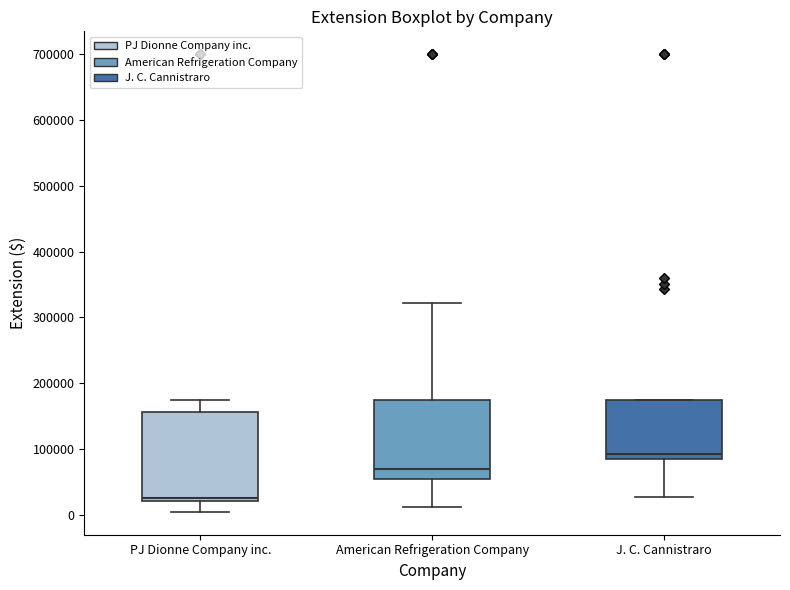

Which box has the highest median line?

J. C. Cannistraro